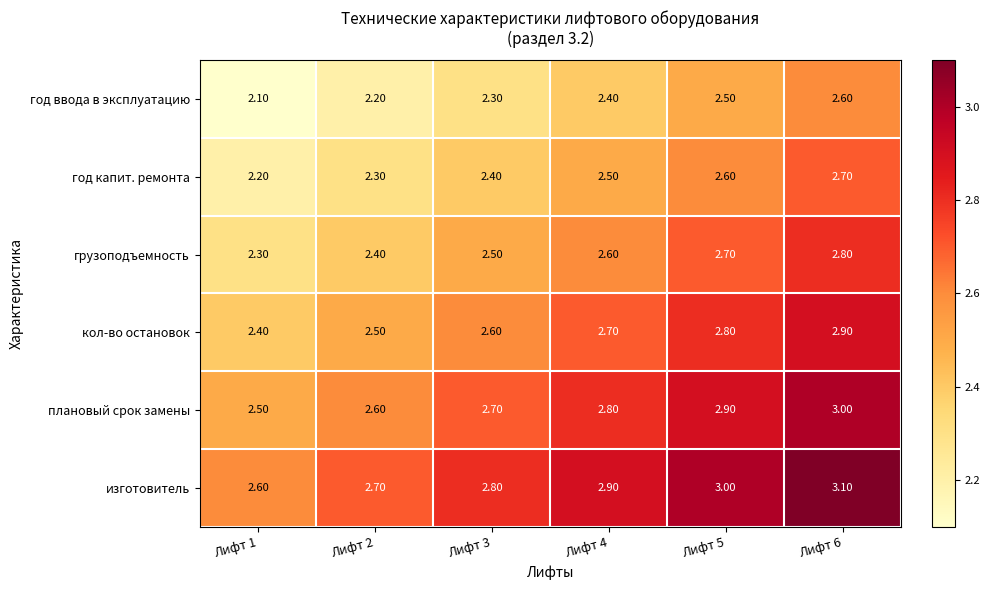

What is the spread (max minus min) of values at Лифт 4?

0.5